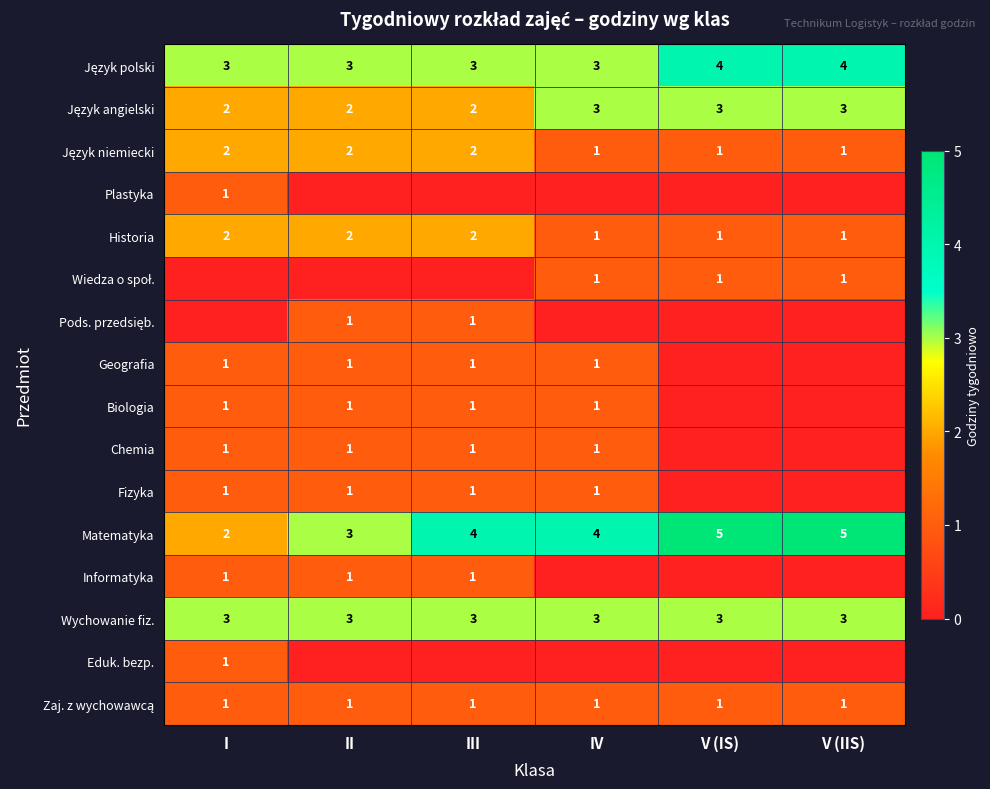

What is the approximate value of Matematyka at V (IS)?

5